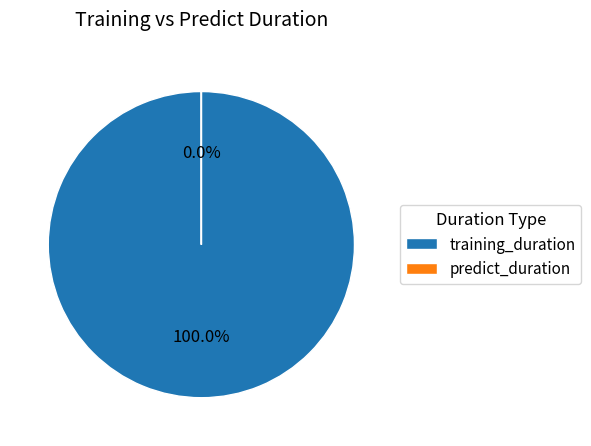

What percentage is the training_duration slice, to the nearest percent?

100%